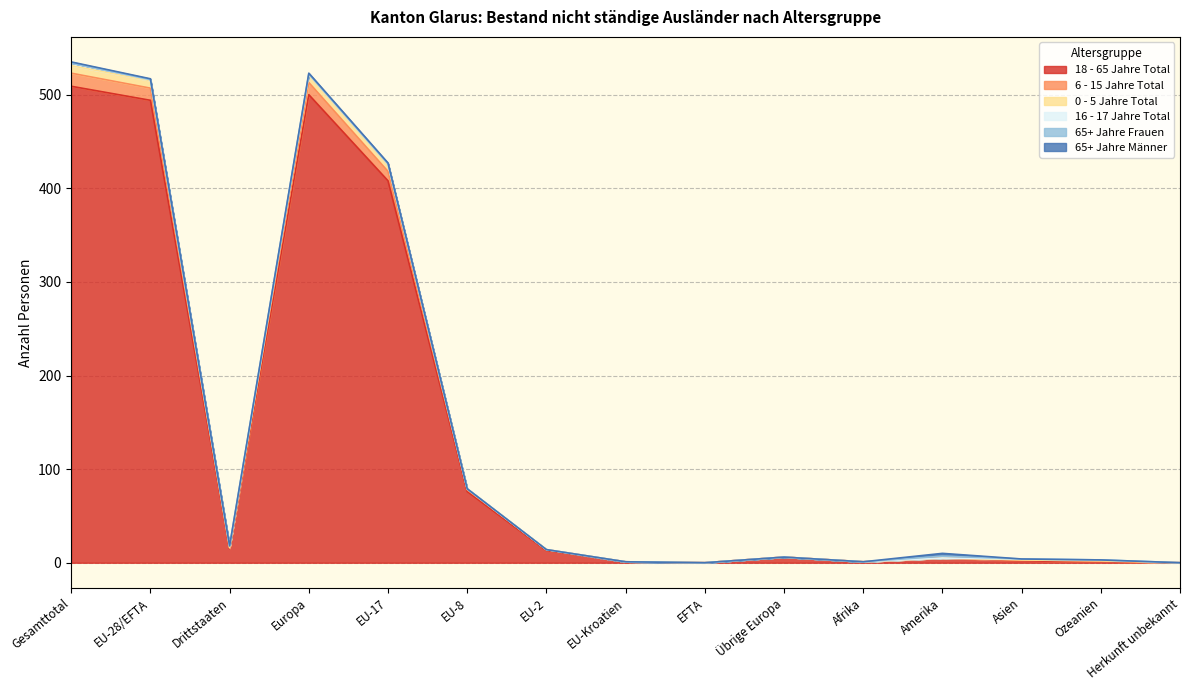

At which label is 18 - 65 Jahre Total closest to 254?

EU-17